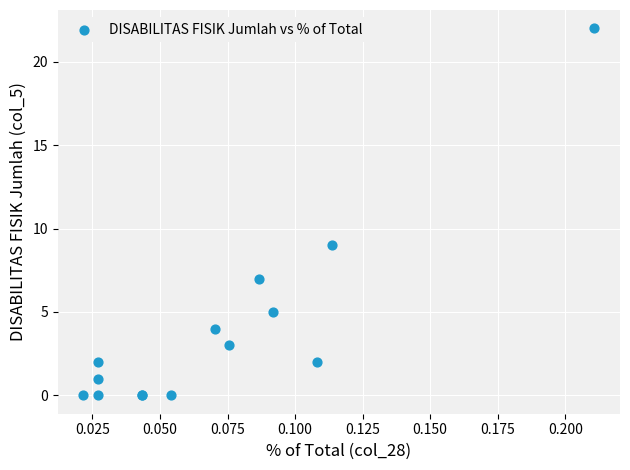

What Y value in the scatter plot is closest to 11?

9